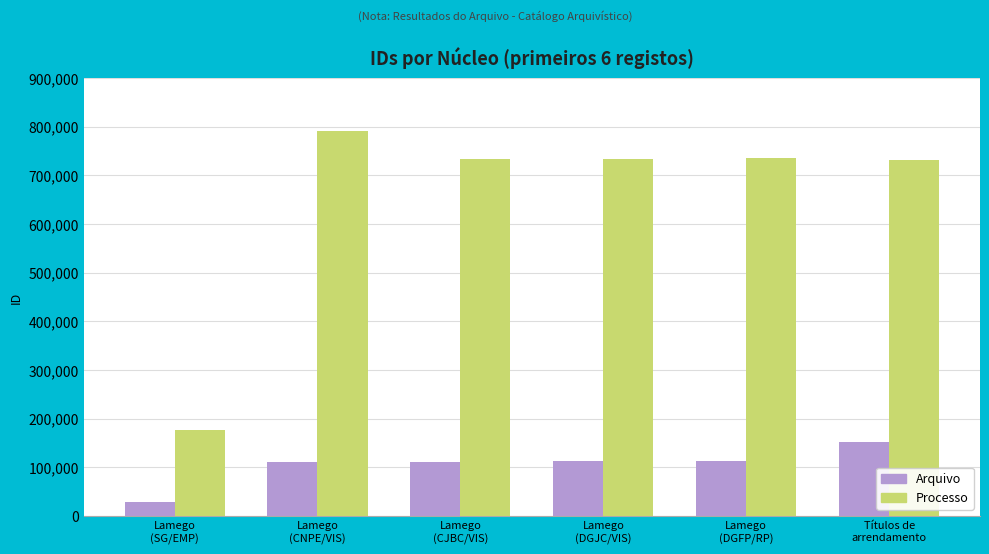

The Arquivo series shows 111939 at Lamego
(CNPE/VIS). True or false?

True